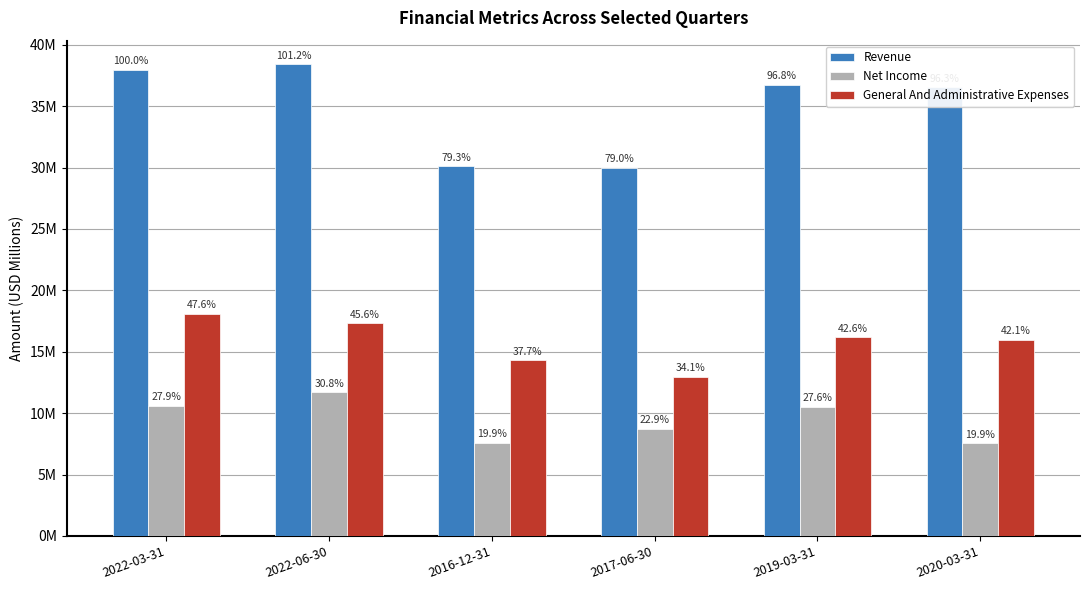

At which label does General And Administrative Expenses reach its peak?

2022-03-31